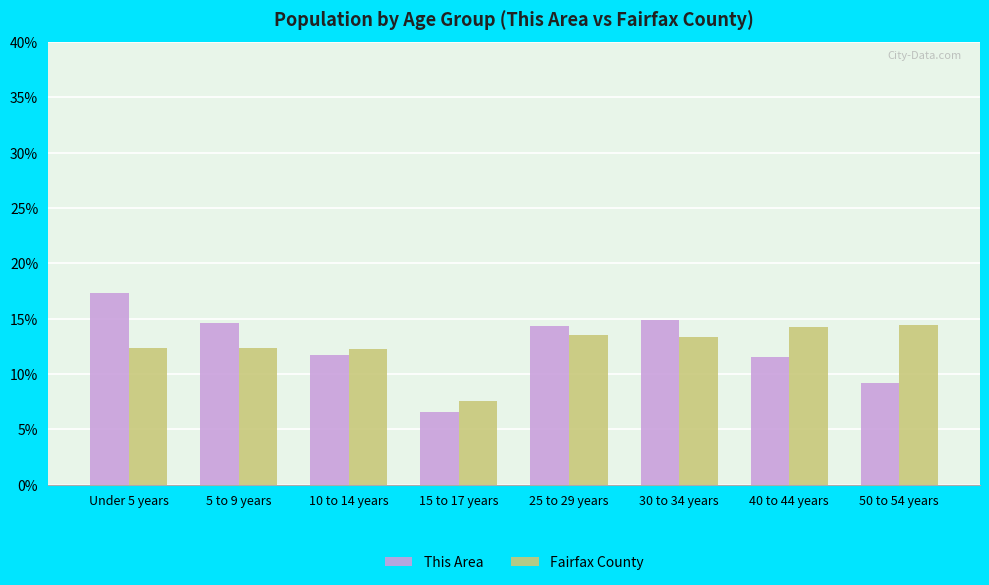

What is the spread (max minus min) of values at 10 to 14 years?

0.6